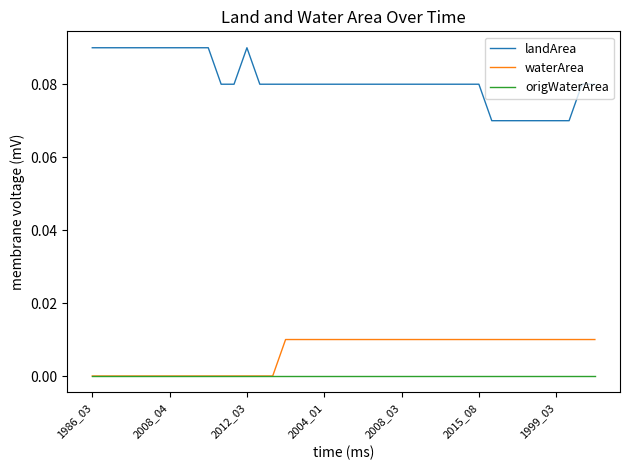

Rank the series by their maximum value, from highest to lowest.

landArea, waterArea, origWaterArea